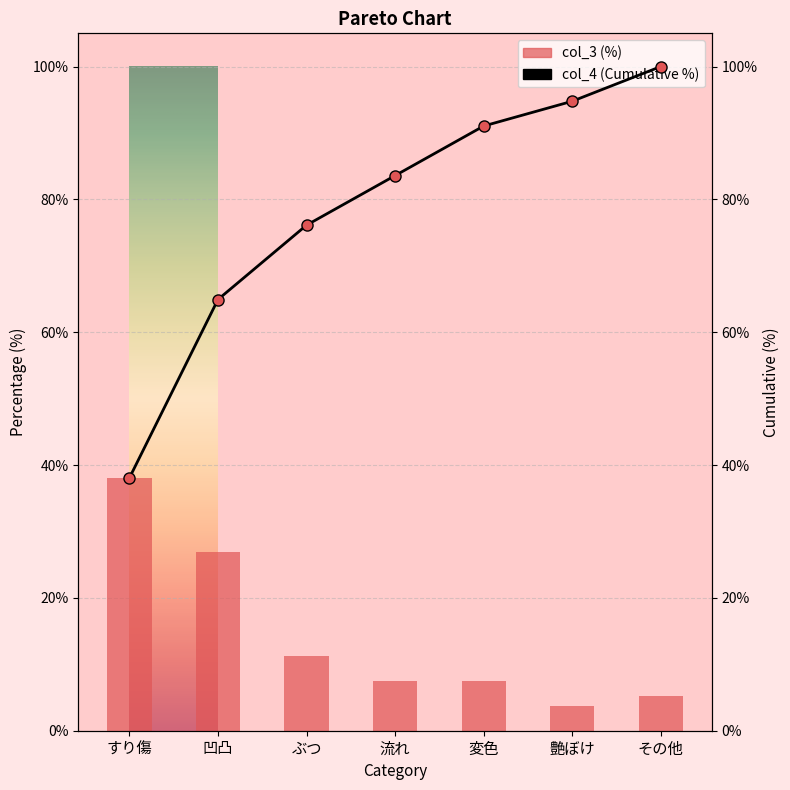

What are all the series names shown in the legend?

col_3, col_4